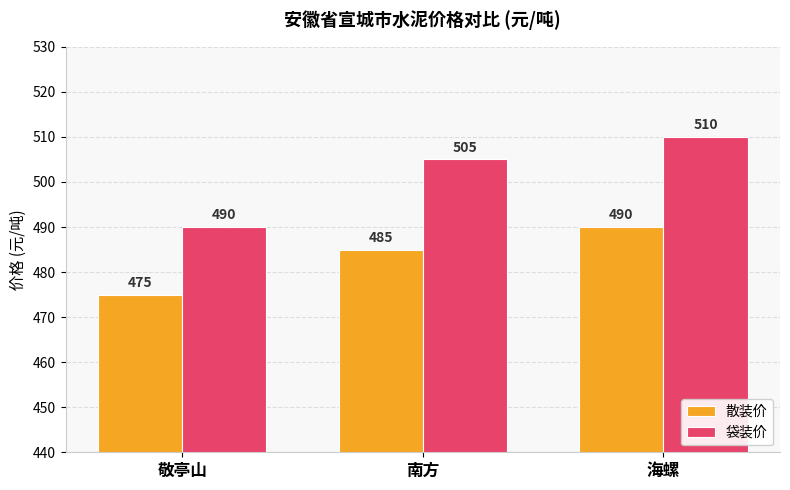

Are the bars grouped side by side (vs. stacked)?

Yes